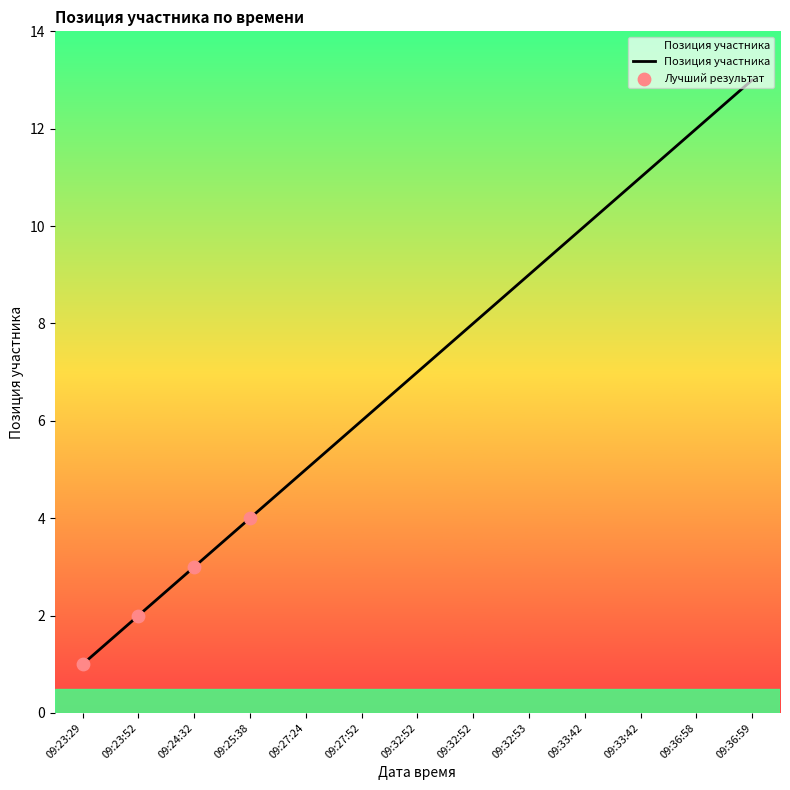

Approximately how many times larger is the value at 09:24:32 compared to 09:32:52?

0.4